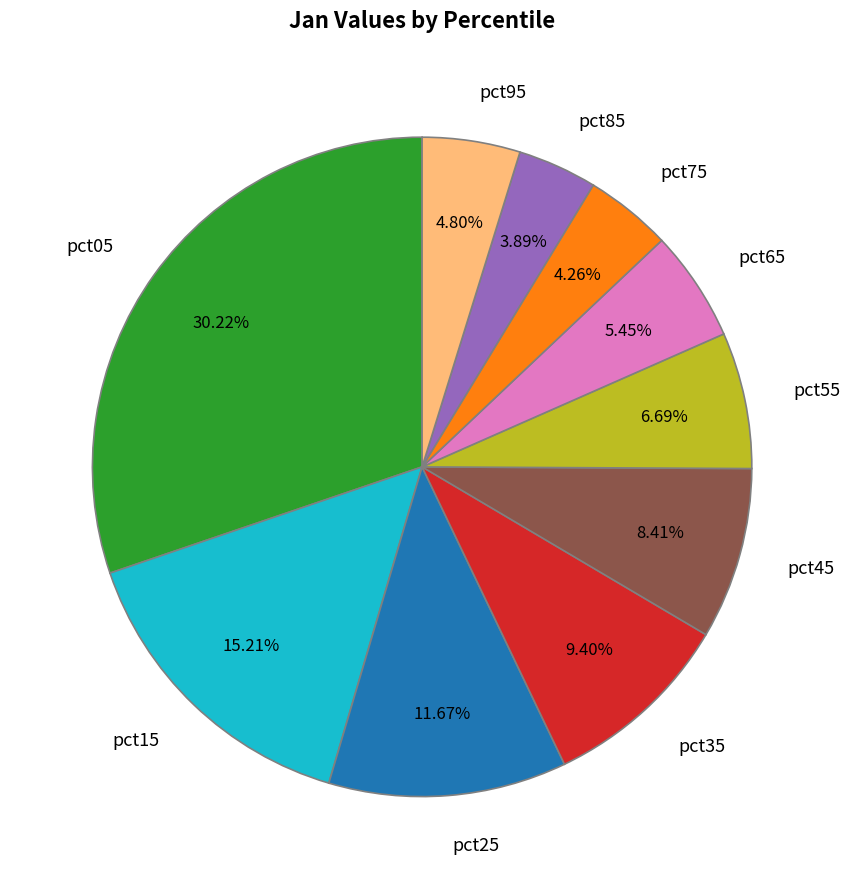

Which has a higher value, pct05 or pct85?

pct05